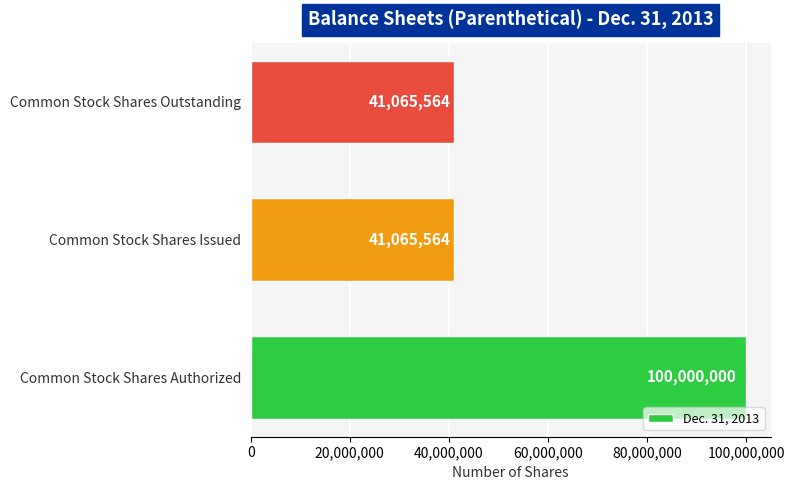

The value at Common Stock Shares Issued is 10587295. True or false?

False